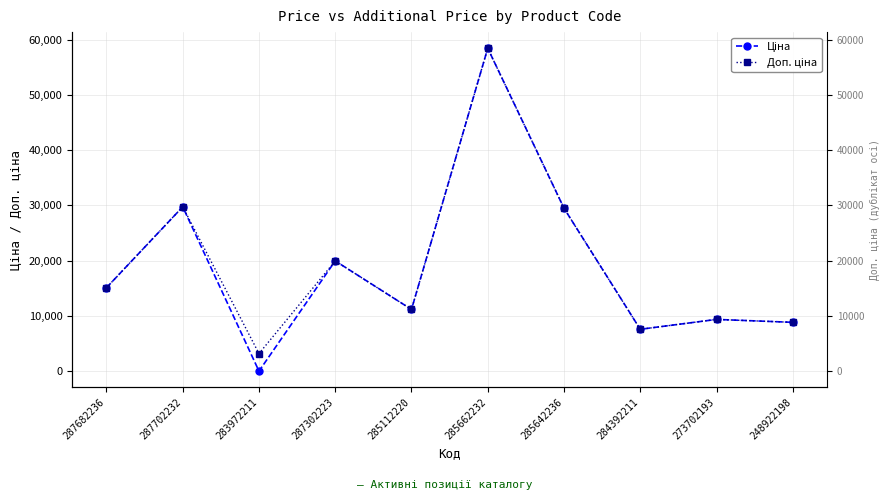

True or false: Доп. ціна and Ціна intersect in this chart.

False